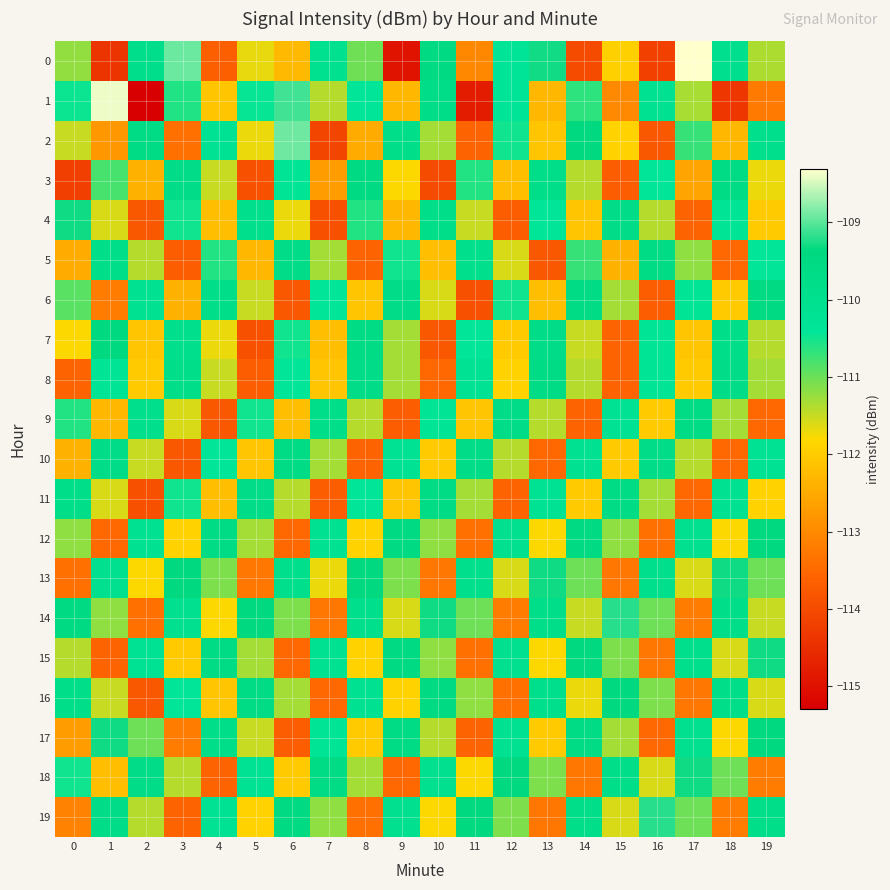

Rank the series by their maximum value, from highest to lowest.

0, 1, 2, 14, 19, 4, 13, 15, 17, 18, 7, 12, 16, 3, 6, 5, 8, 9, 10, 11